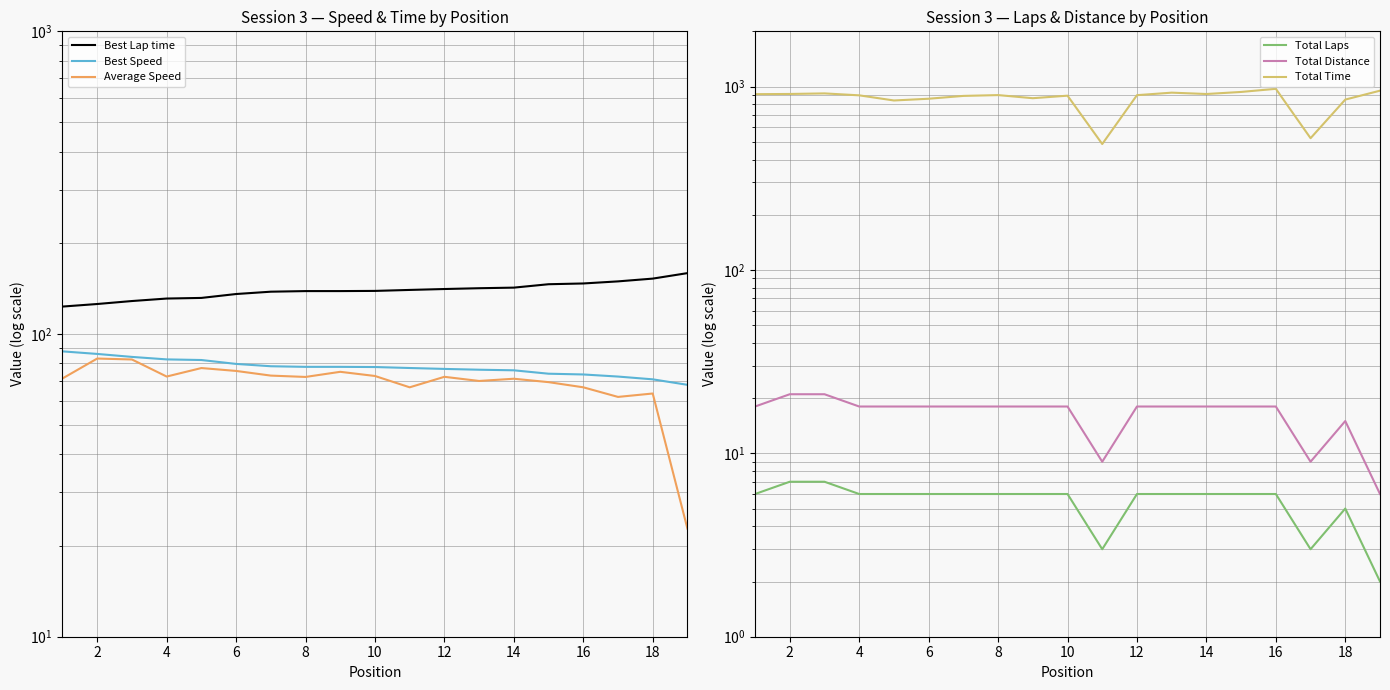

How many values in the Average Speed series exceed 72?

10